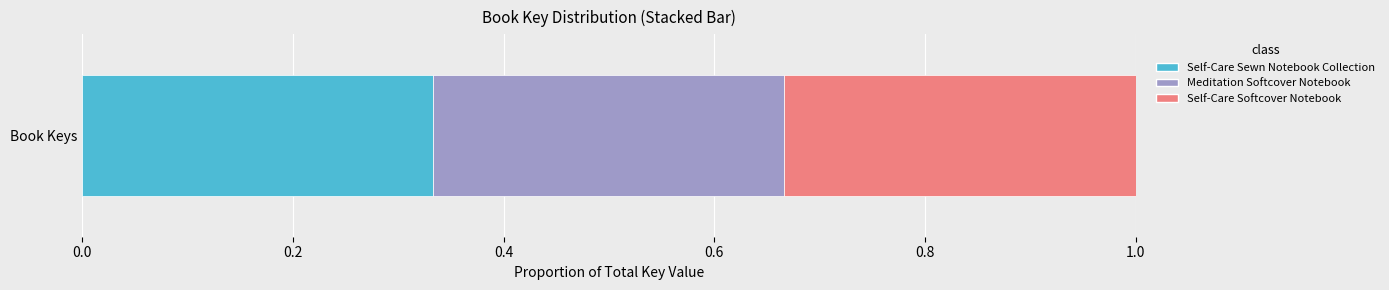

Count the number of data series in this chart.

3